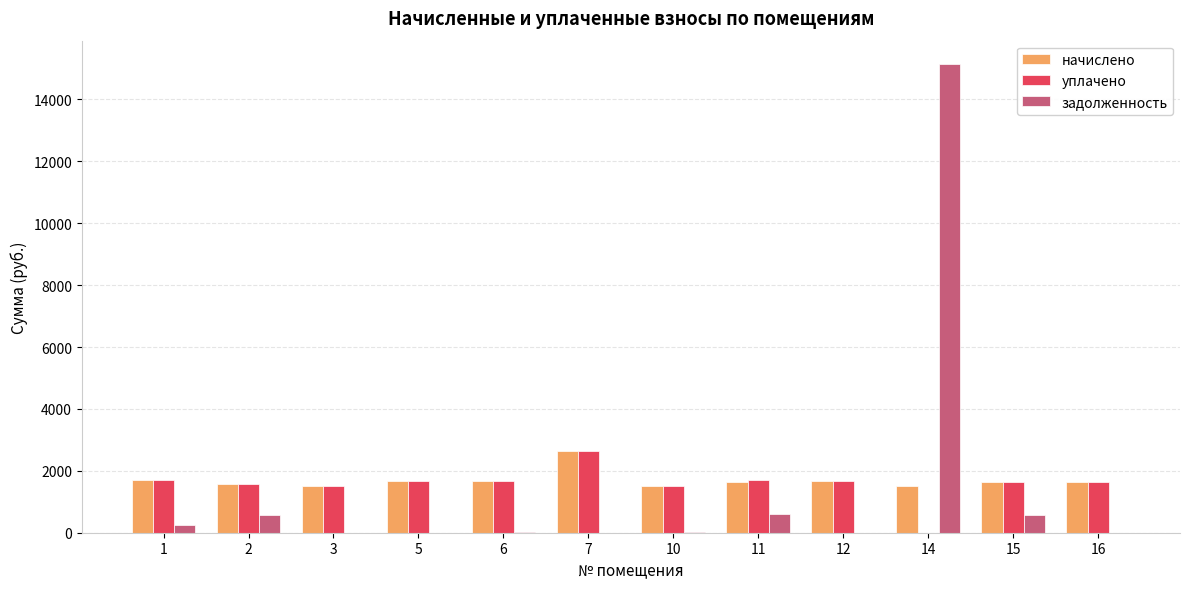

The value of начислено at 1 is 1708.3. True or false?

True